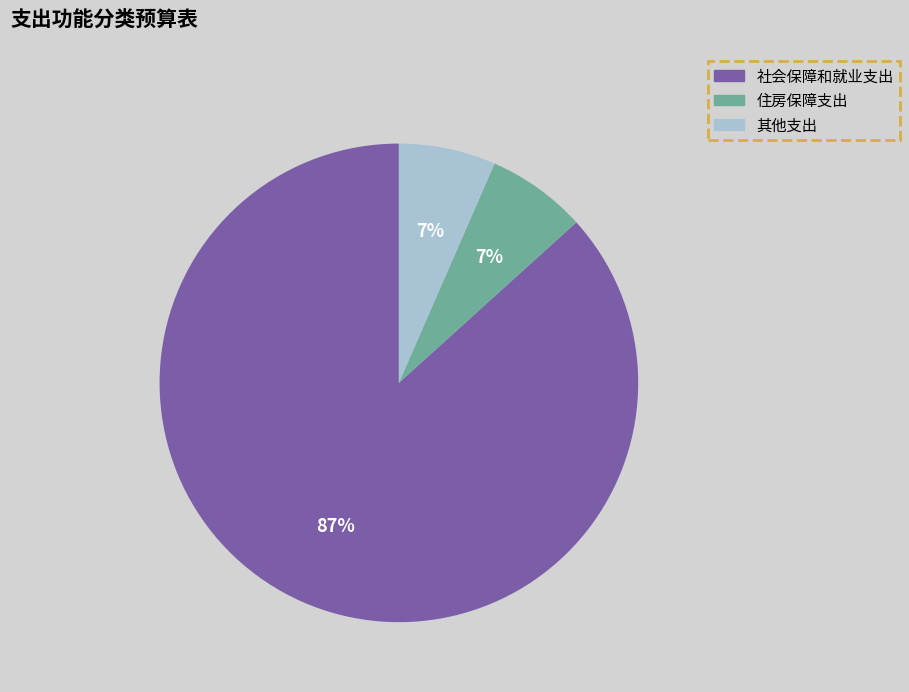

To the nearest percent, what percentage of the pie is 其他支出?

7%